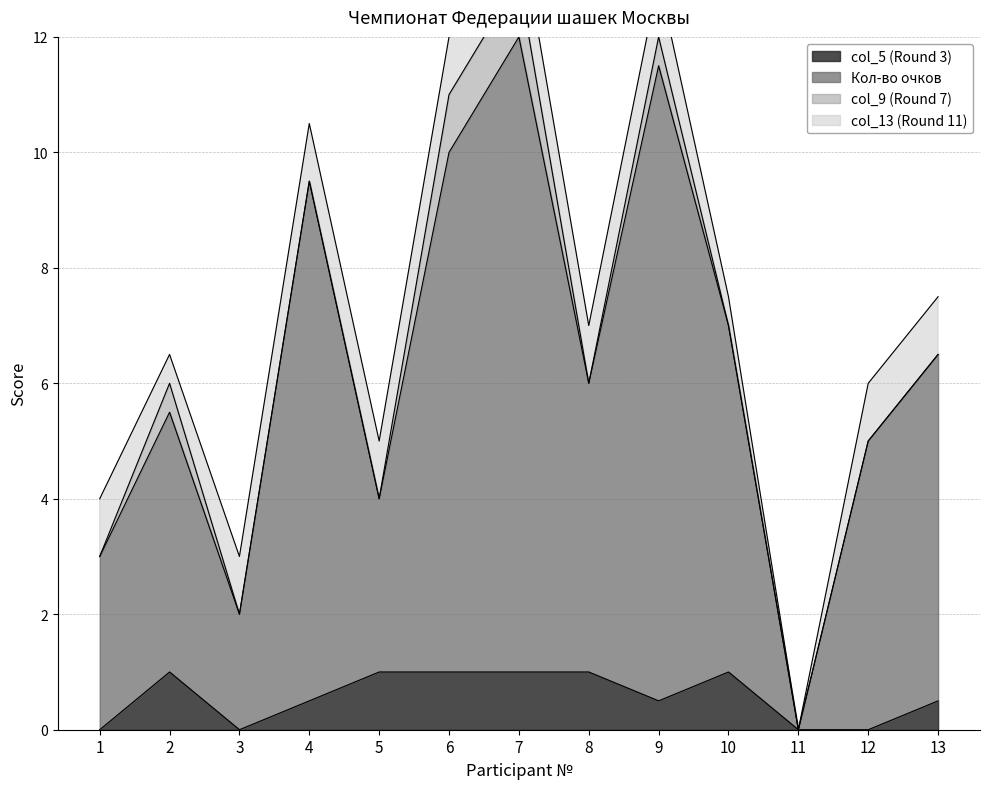

Between 2 and 4, which is larger?

2